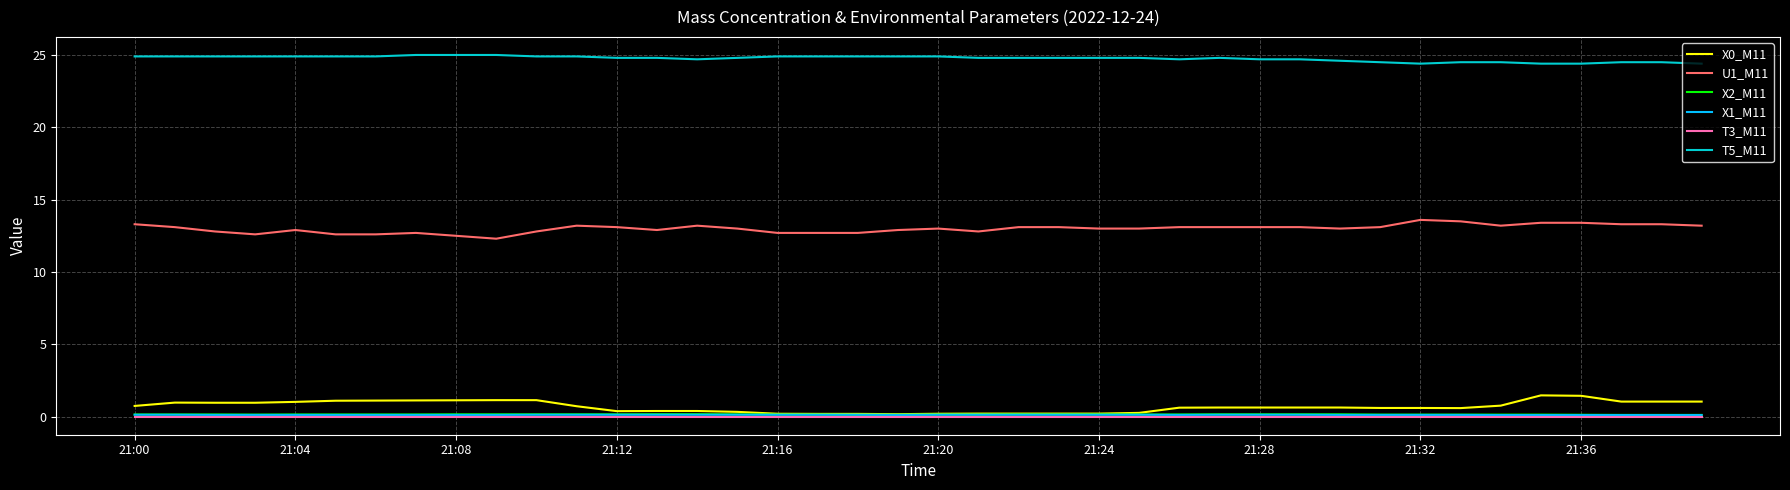

Which series has the largest total across all categories?

T5_M11